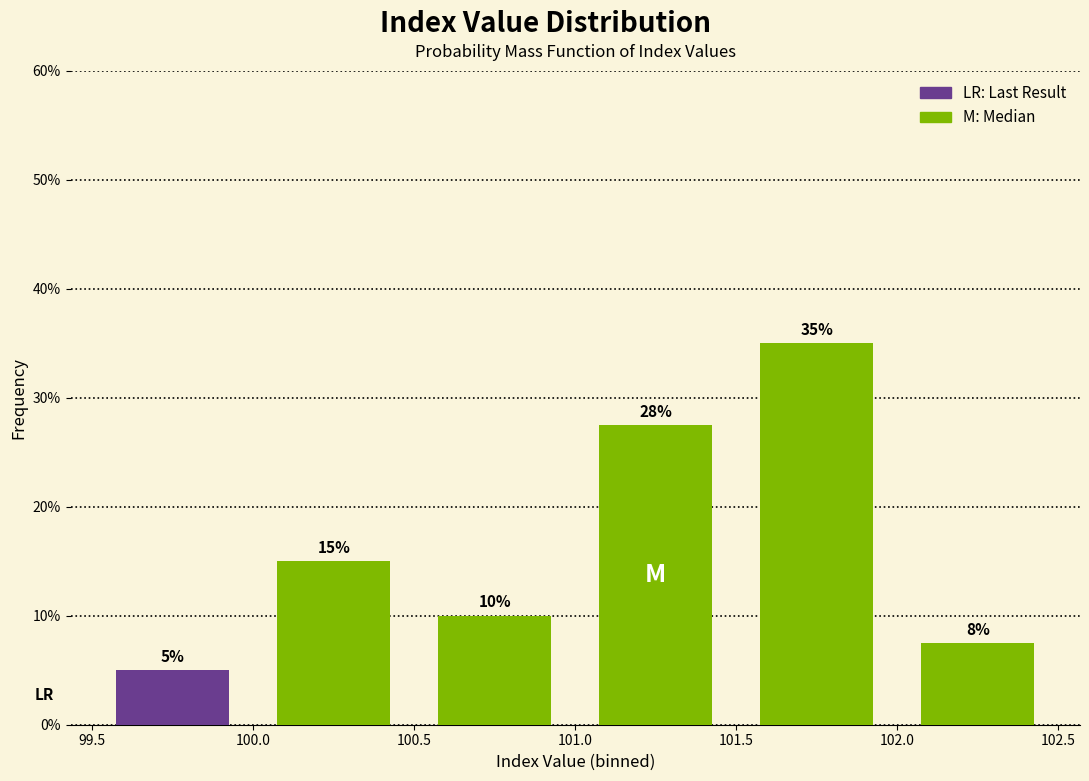

Over which range of the x-axis is the bar tallest?

101.5 to 102.0